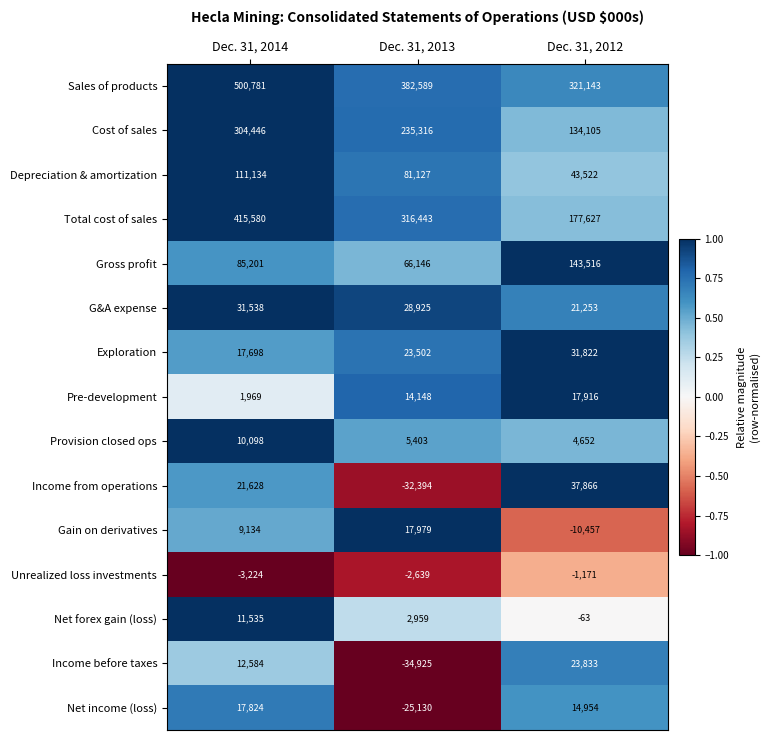

Which series has the largest range (max minus min)?

Total cost of sales